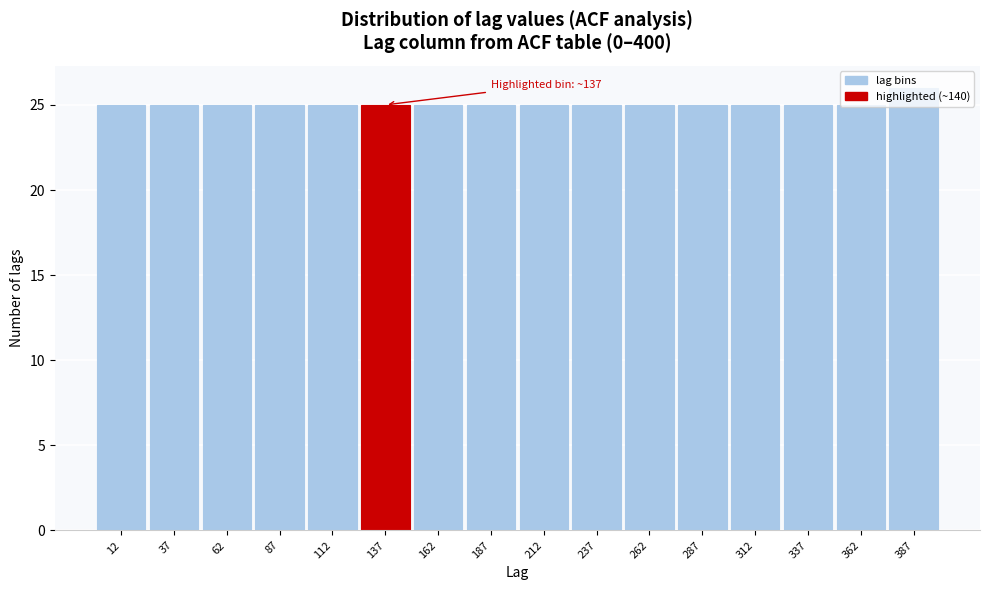

Which range on the x-axis has the tallest bar?

375 to 400